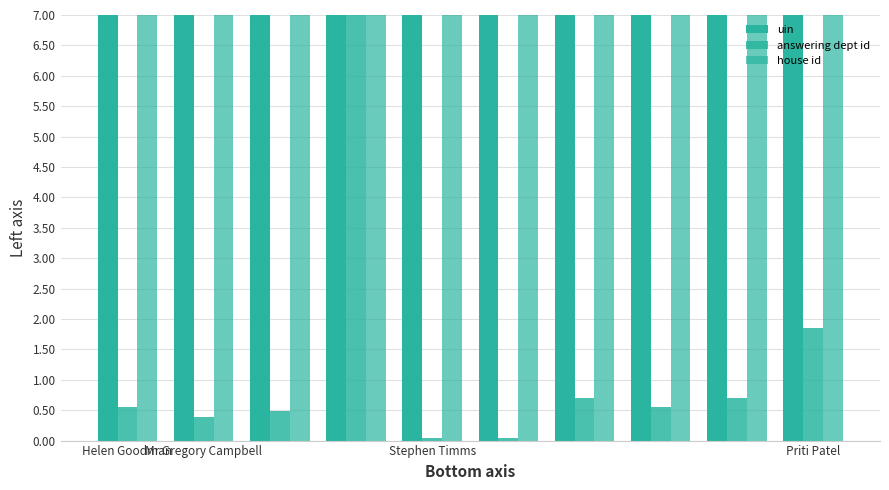

Which series has the largest range (max minus min)?

answering dept id